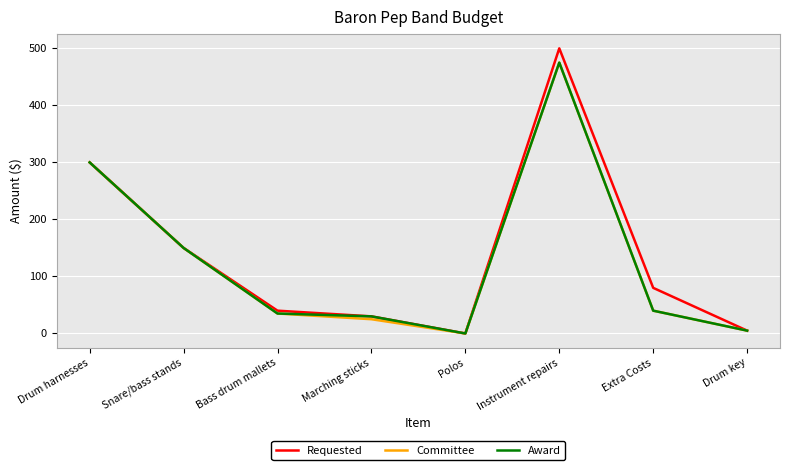

What value does the Requested series have at Instrument repairs, to the nearest 100?

500